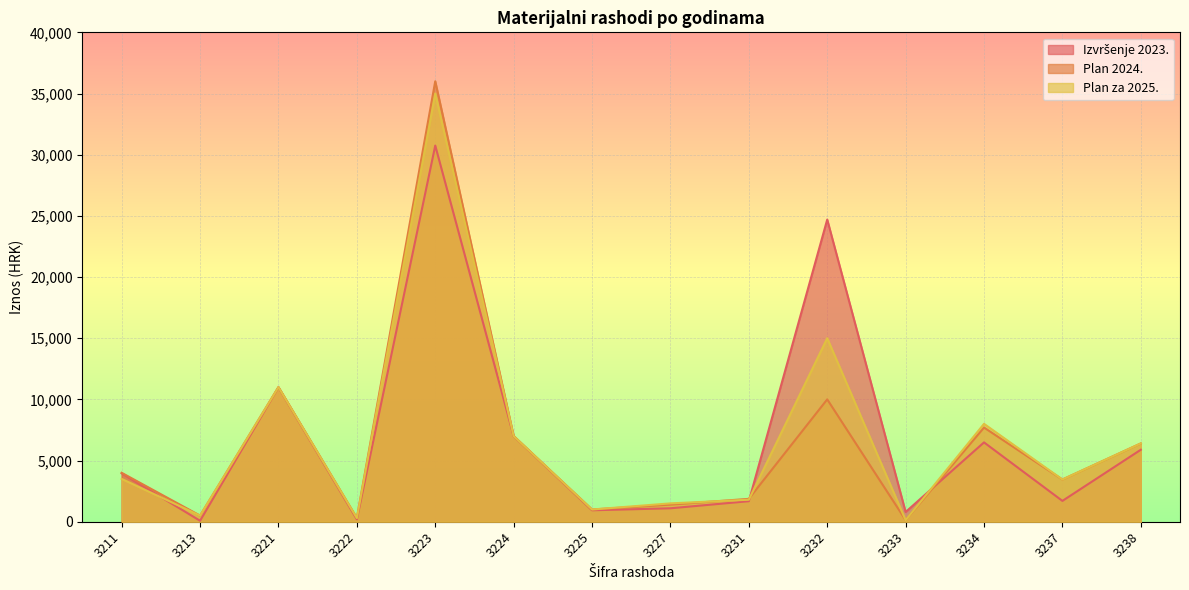

The Plan za 2025. series shows 3450.0 at 3237. True or false?

True